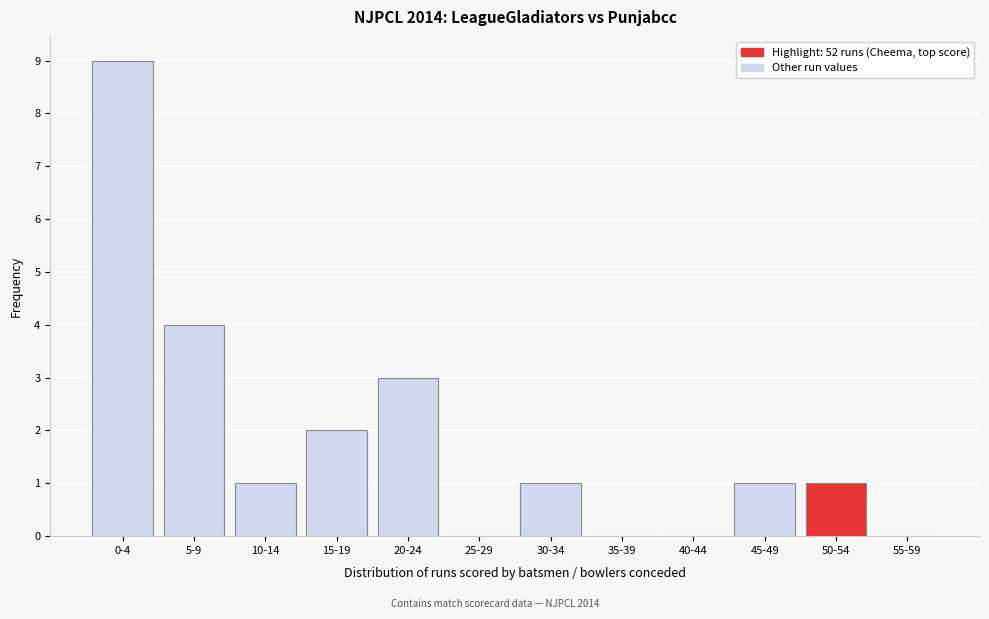

Reading right to left, extract all data points from this chart.

55-59=0	50-54=1	45-49=1	40-44=0	35-39=0	30-34=1	25-29=0	20-24=3	15-19=2	10-14=1	5-9=4	0-4=9